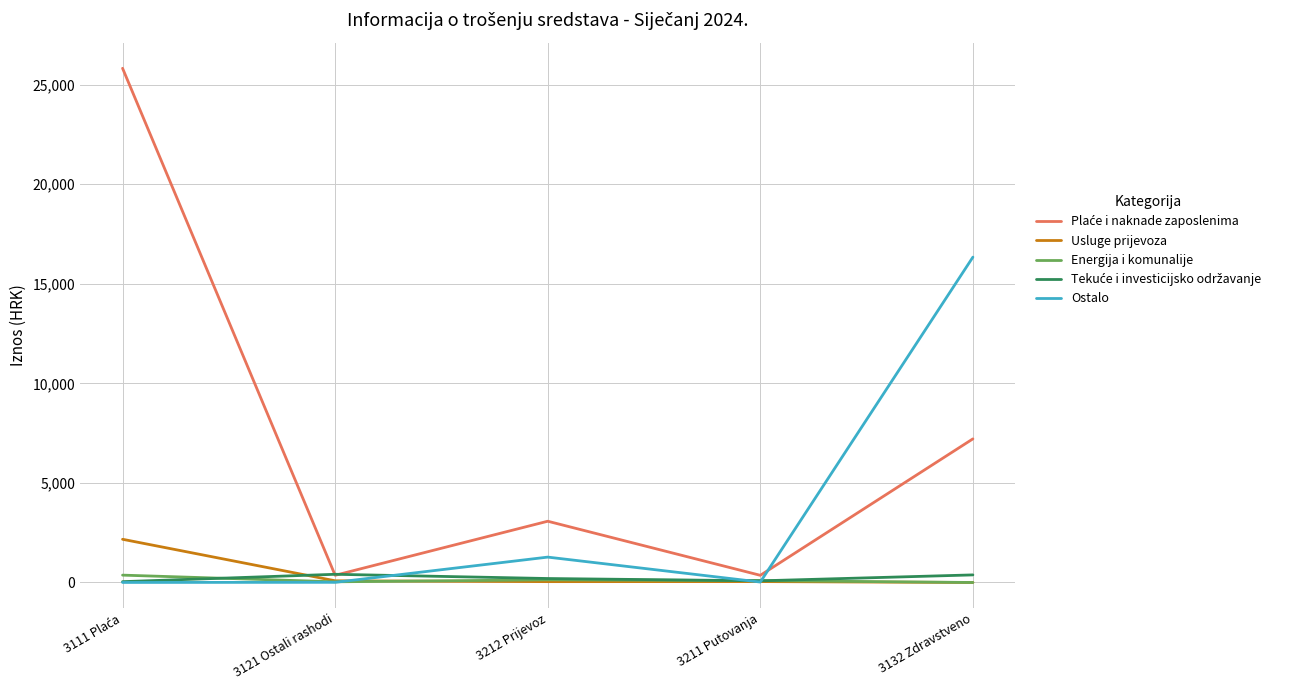

Does the chart have visible grid lines?

Yes